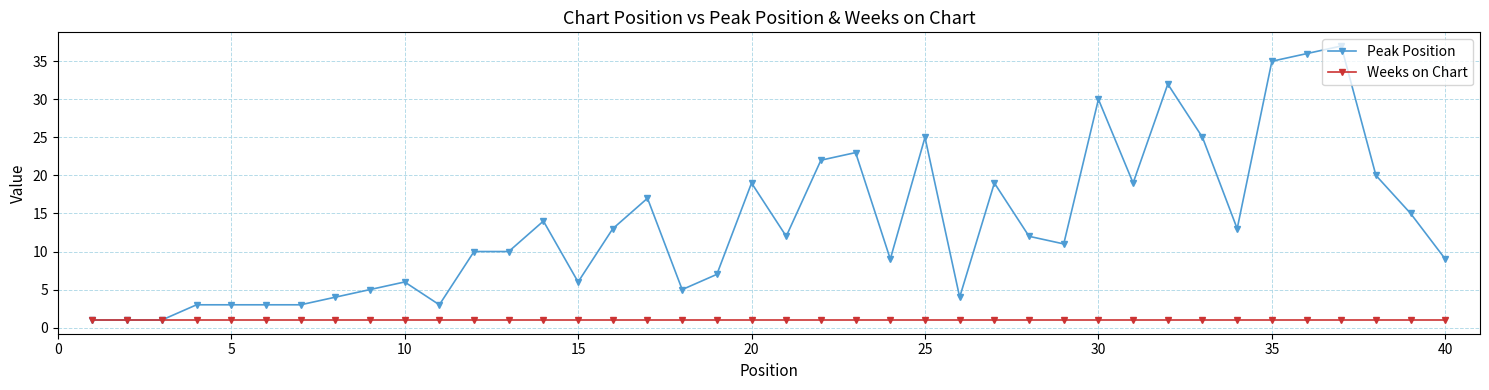

Which series has the largest total across all categories?

Peak Position